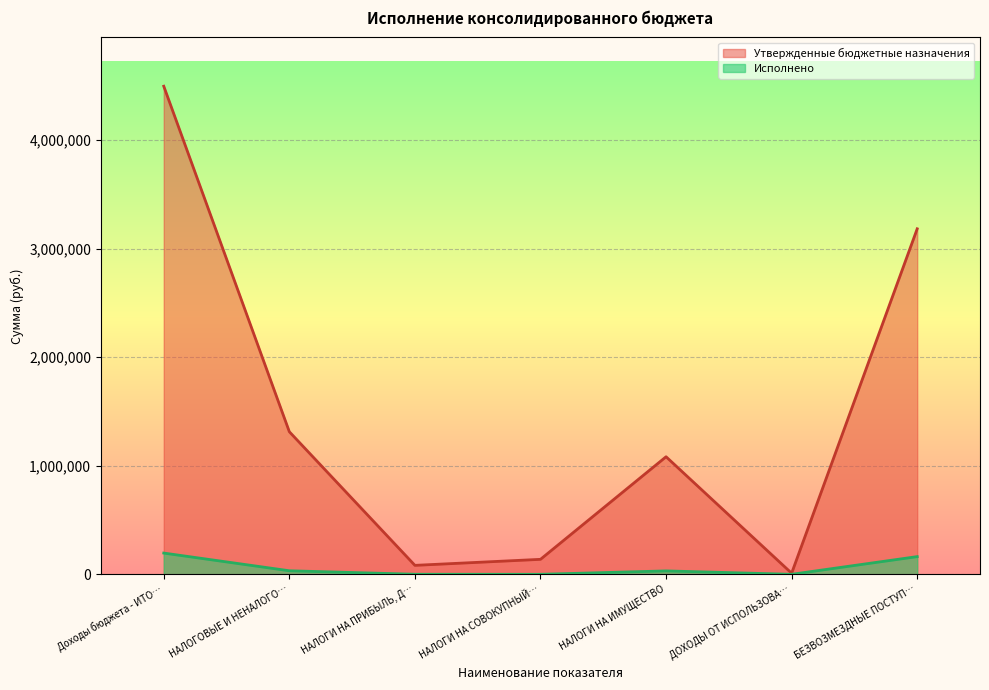

Count the number of categories in the chart.

7